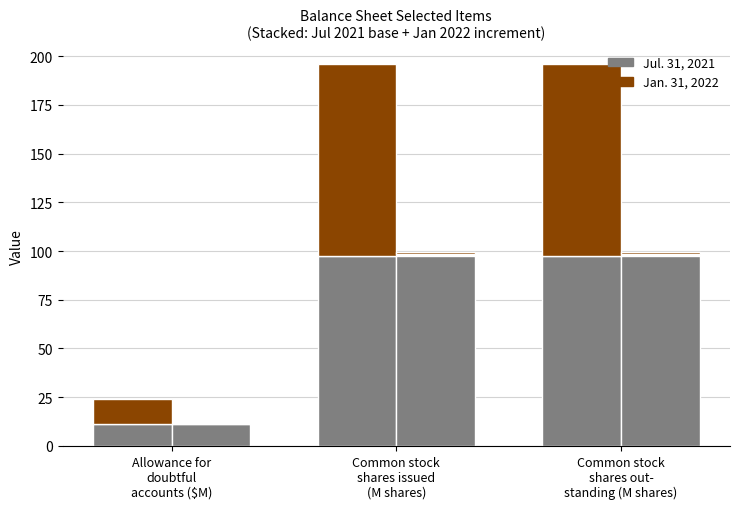

What is the average value of the Jan. 31, 2022 series?

70.0